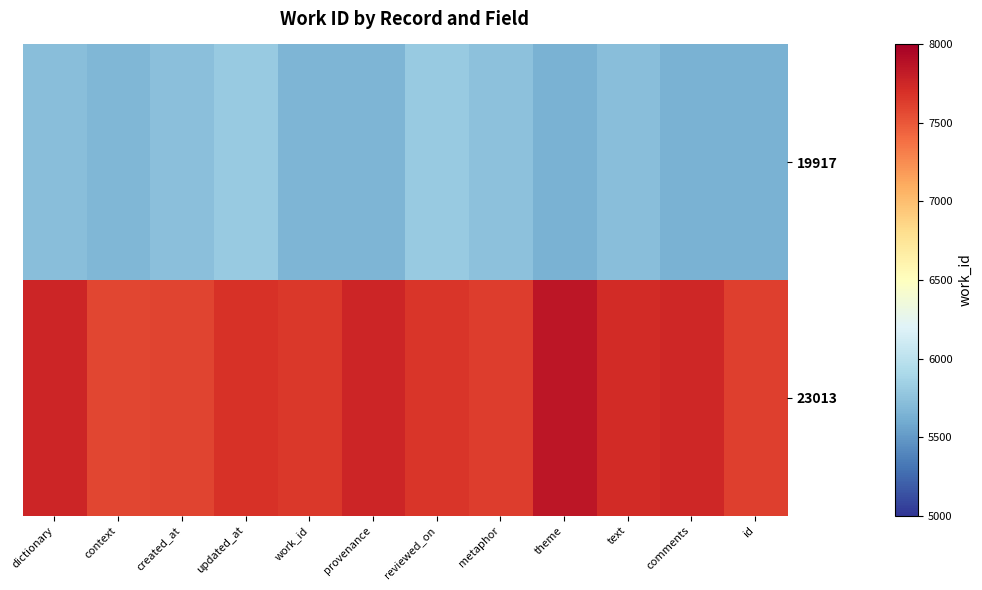

List the series in order of their overall mean, lowest first.

19917, 23013